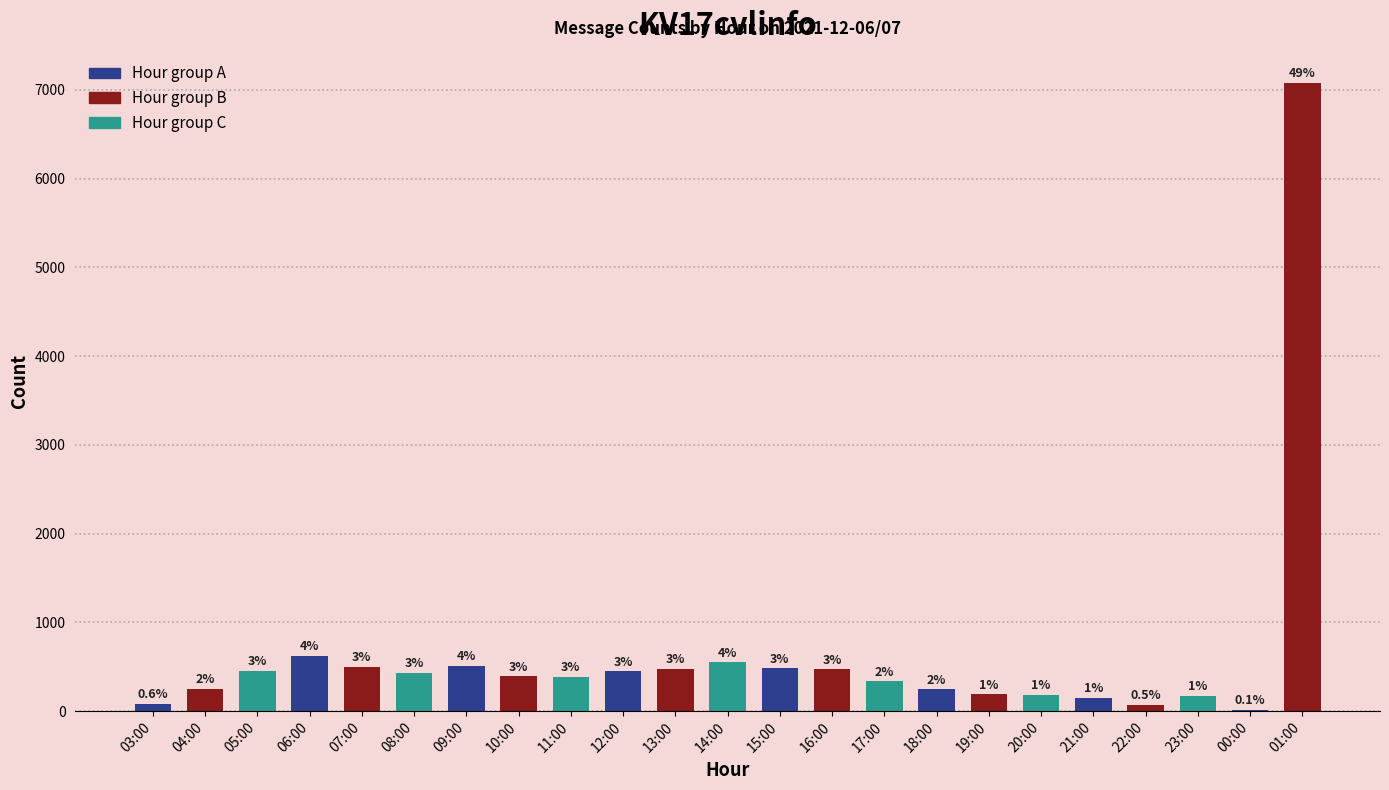

Rank the categories by value from highest to lowest.

01:00, 06:00, 14:00, 09:00, 07:00, 15:00, 13:00, 16:00, 05:00, 12:00, 08:00, 10:00, 11:00, 17:00, 04:00, 18:00, 19:00, 20:00, 23:00, 21:00, 03:00, 22:00, 00:00